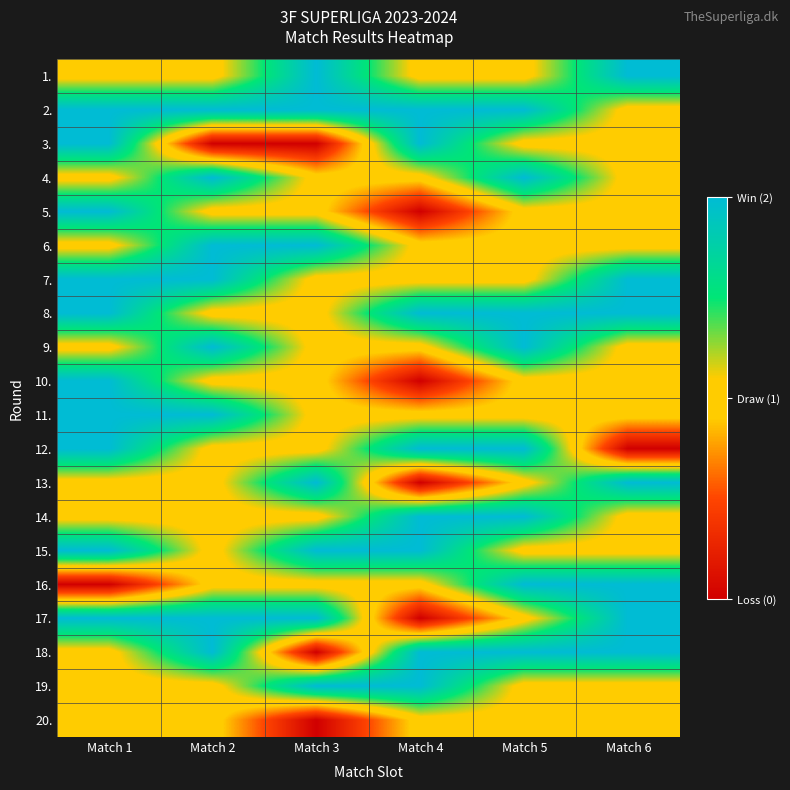

Reading left to right, list all the values displayed in this chart.

1.: Match 1=1	Match 2=1	Match 3=2	Match 4=1	Match 5=1	Match 6=2
2.: Match 1=2	Match 2=2	Match 3=2	Match 4=2	Match 5=2	Match 6=1
3.: Match 1=2	Match 2=0	Match 3=0	Match 4=2	Match 5=1	Match 6=1
4.: Match 1=1	Match 2=2	Match 3=1	Match 4=1	Match 5=2	Match 6=1
5.: Match 1=2	Match 2=1	Match 3=1	Match 4=0	Match 5=1	Match 6=1
6.: Match 1=1	Match 2=2	Match 3=2	Match 4=1	Match 5=1	Match 6=1
7.: Match 1=2	Match 2=2	Match 3=1	Match 4=1	Match 5=1	Match 6=2
8.: Match 1=2	Match 2=1	Match 3=1	Match 4=2	Match 5=2	Match 6=2
9.: Match 1=1	Match 2=2	Match 3=1	Match 4=1	Match 5=2	Match 6=1
10.: Match 1=2	Match 2=1	Match 3=1	Match 4=0	Match 5=1	Match 6=1
11.: Match 1=2	Match 2=2	Match 3=1	Match 4=1	Match 5=1	Match 6=1
12.: Match 1=2	Match 2=1	Match 3=1	Match 4=2	Match 5=2	Match 6=0
13.: Match 1=1	Match 2=1	Match 3=2	Match 4=0	Match 5=1	Match 6=2
14.: Match 1=1	Match 2=1	Match 3=1	Match 4=2	Match 5=2	Match 6=1
15.: Match 1=2	Match 2=1	Match 3=2	Match 4=2	Match 5=1	Match 6=1
16.: Match 1=0	Match 2=1	Match 3=1	Match 4=1	Match 5=2	Match 6=2
17.: Match 1=2	Match 2=2	Match 3=2	Match 4=0	Match 5=1	Match 6=2
18.: Match 1=1	Match 2=2	Match 3=0	Match 4=2	Match 5=2	Match 6=2
19.: Match 1=1	Match 2=1	Match 3=2	Match 4=2	Match 5=1	Match 6=1
20.: Match 1=1	Match 2=1	Match 3=0	Match 4=1	Match 5=1	Match 6=1